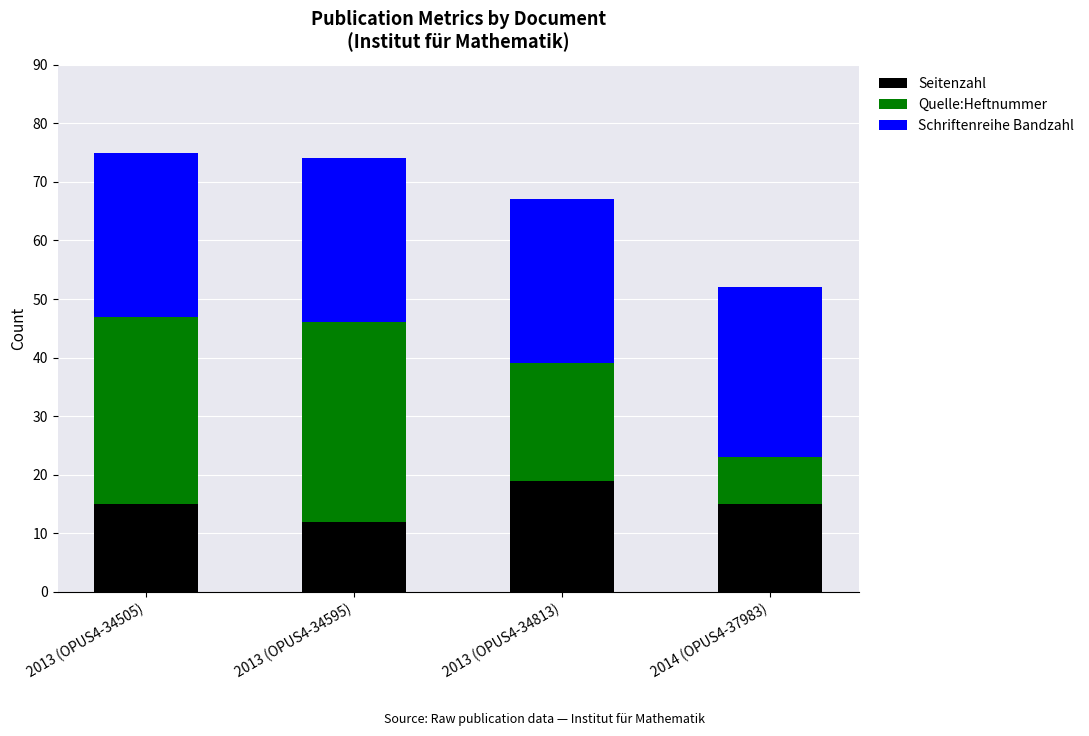

What value does the Seitenzahl series have at 2013 (OPUS4-34505)?

15